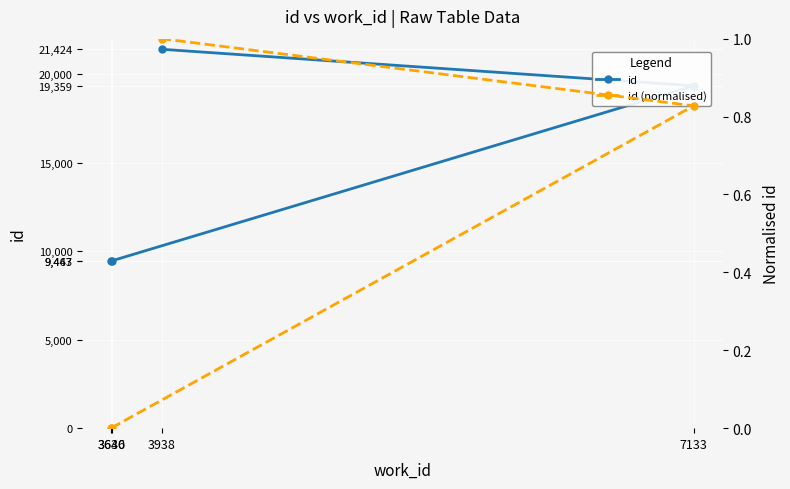

What is the sum of all id values?

59693.0